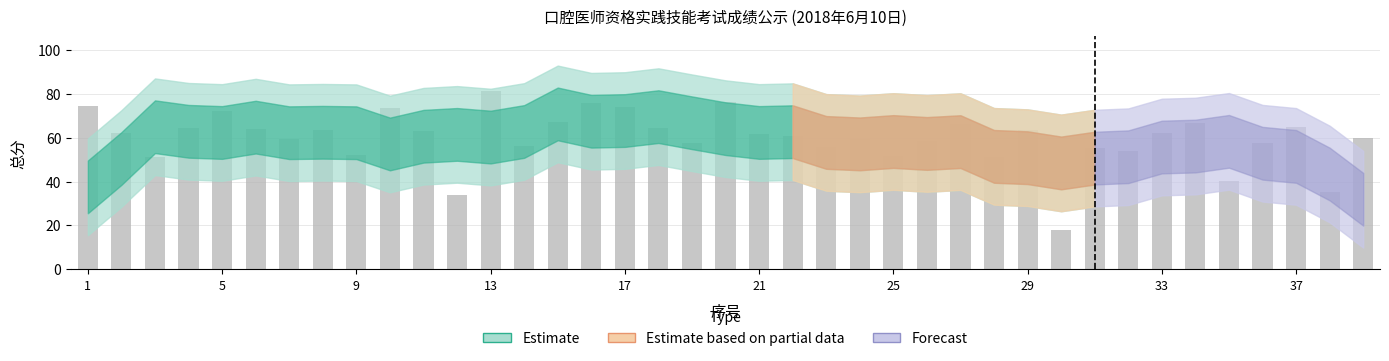

What is the value of the 23rd bar from the left?

55.8